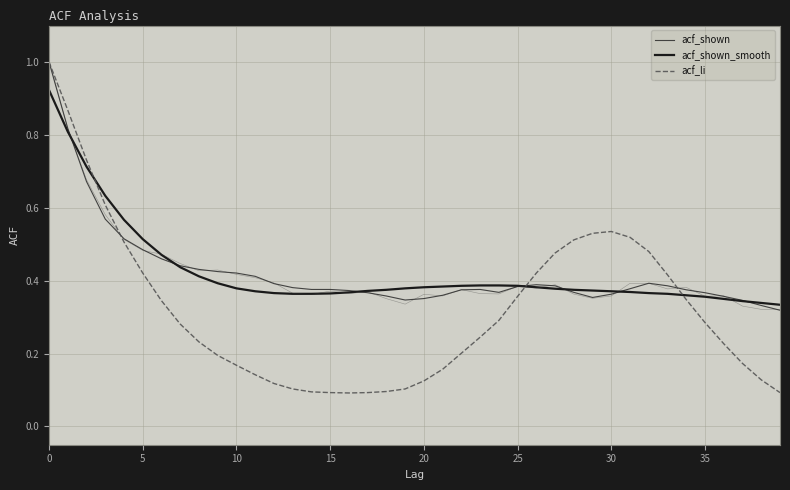

Is it true that acf_shown equals 0.4 at 26?

True